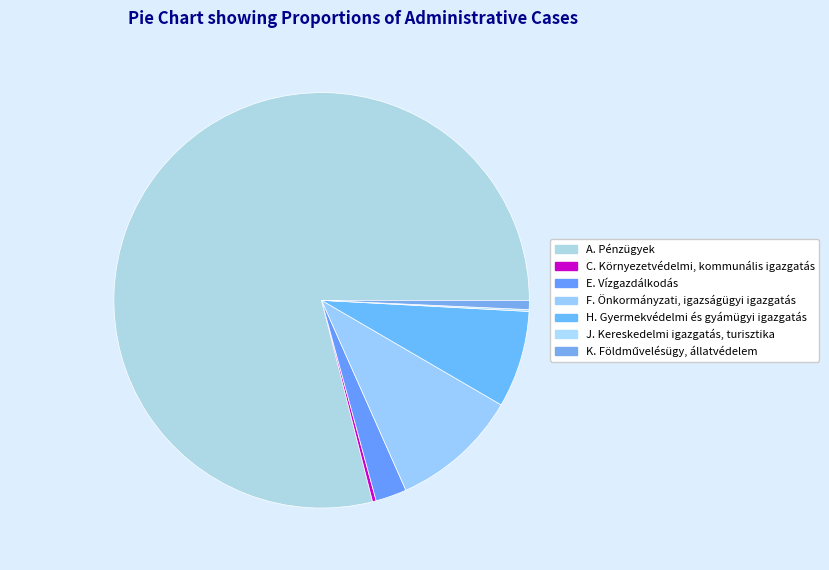

Which has a higher value, H. Gyermekvédelmi és gyámügyi igazgatás or F. Önkormányzati, igazságügyi igazgatás?

F. Önkormányzati, igazságügyi igazgatás